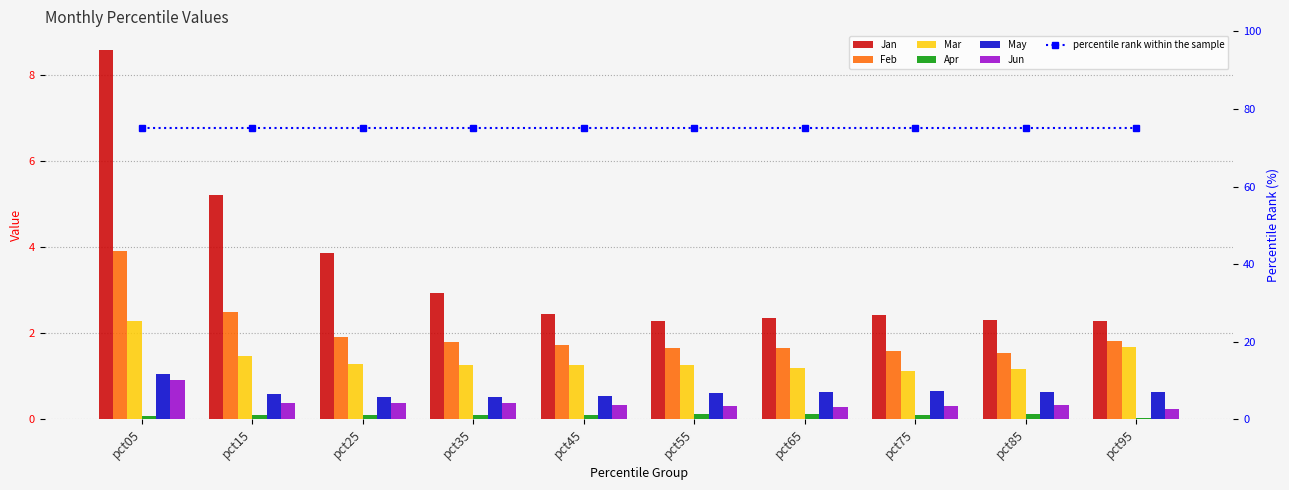

Which category has the highest value across all series?

pct05